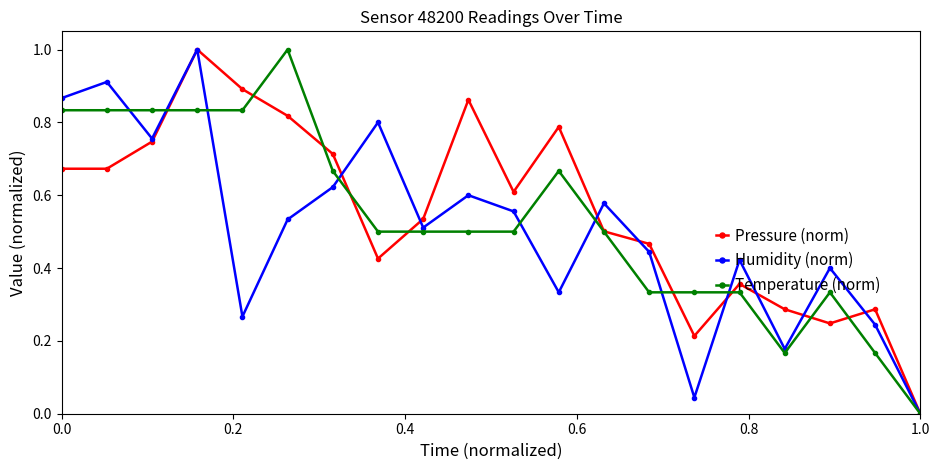

What is the highest value of the Temperature (norm) series?

1.0